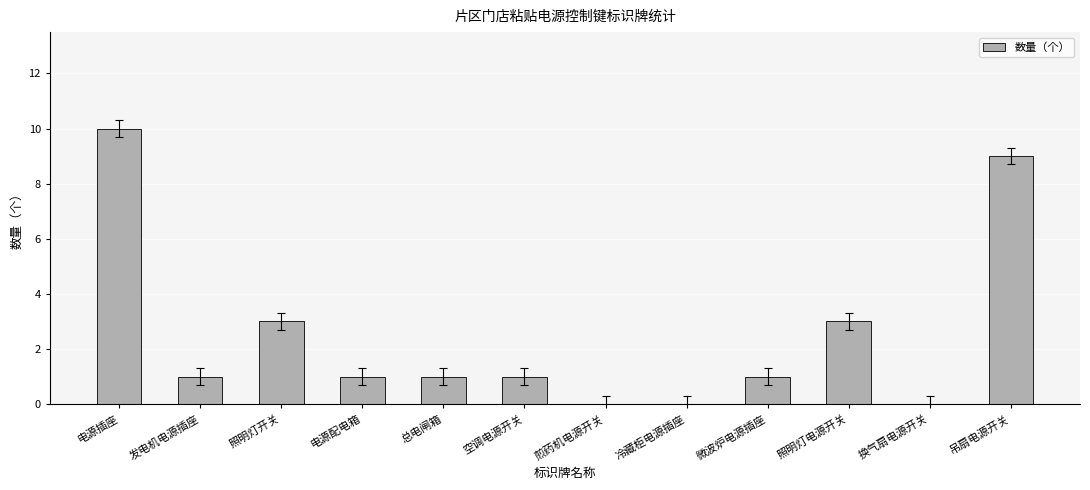

How many series are shown in this chart?

1